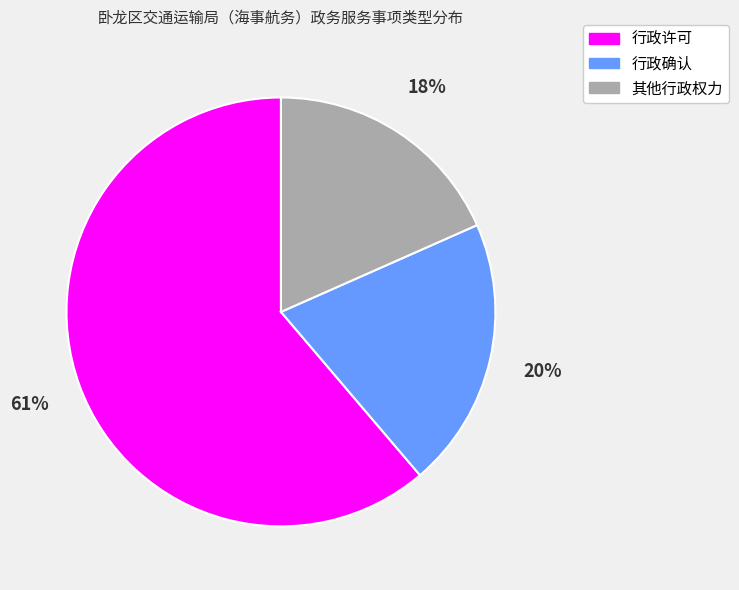

What is the ratio of the value at 其他行政权力 to the value at 行政许可?

0.3